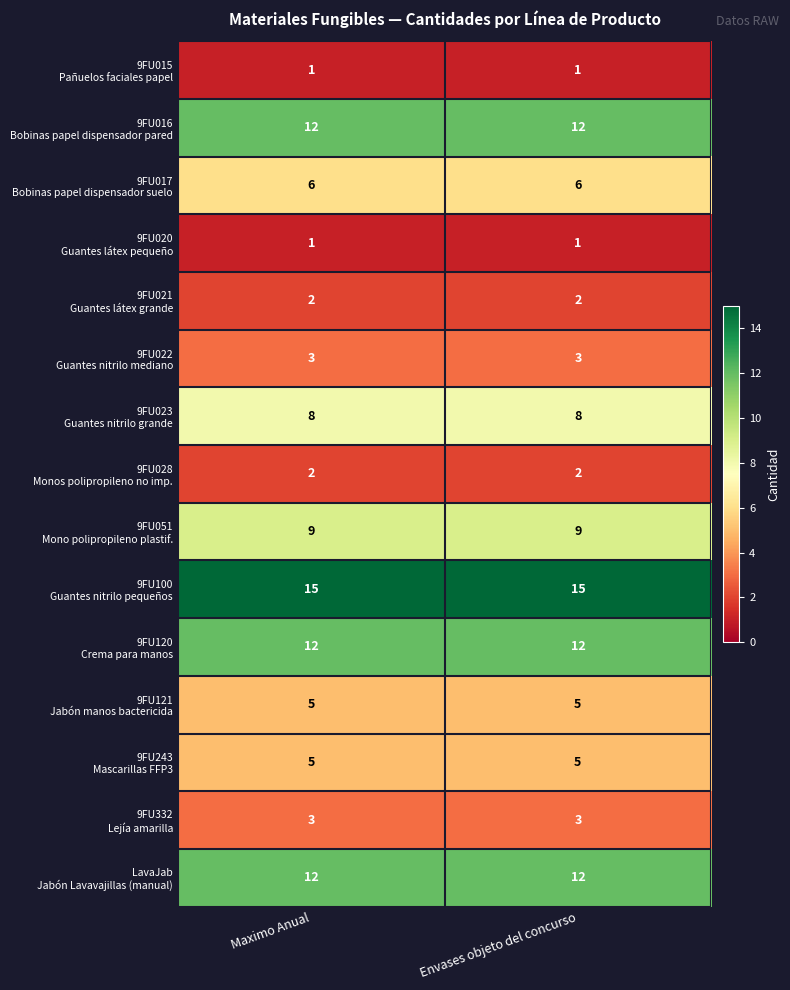

What is the difference between the highest and lowest values at Maximo Anual?

14